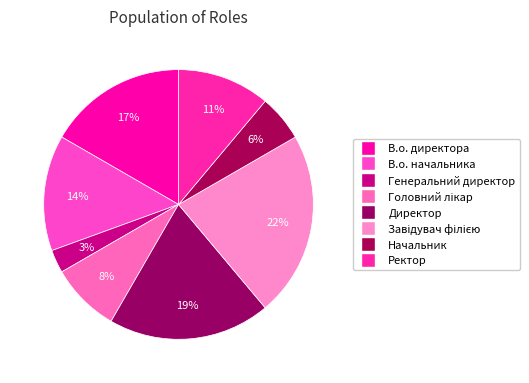

To the nearest percent, what portion does Начальник represent?

6%